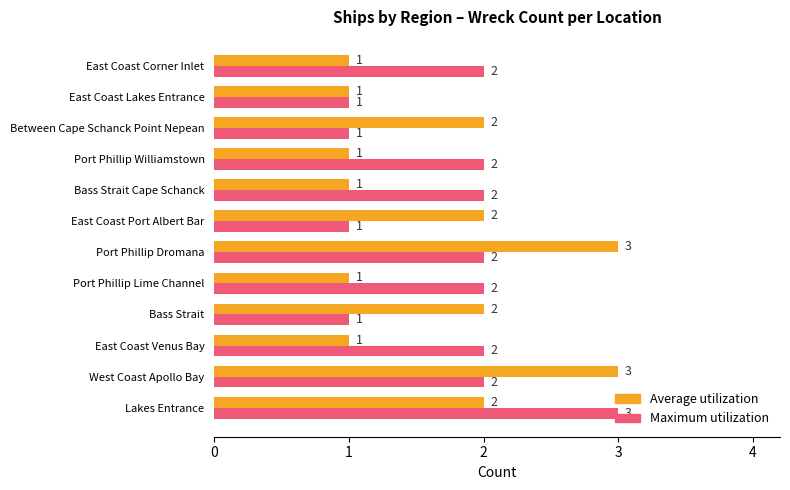

How many data points in Maximum utilization are less than 2?

4